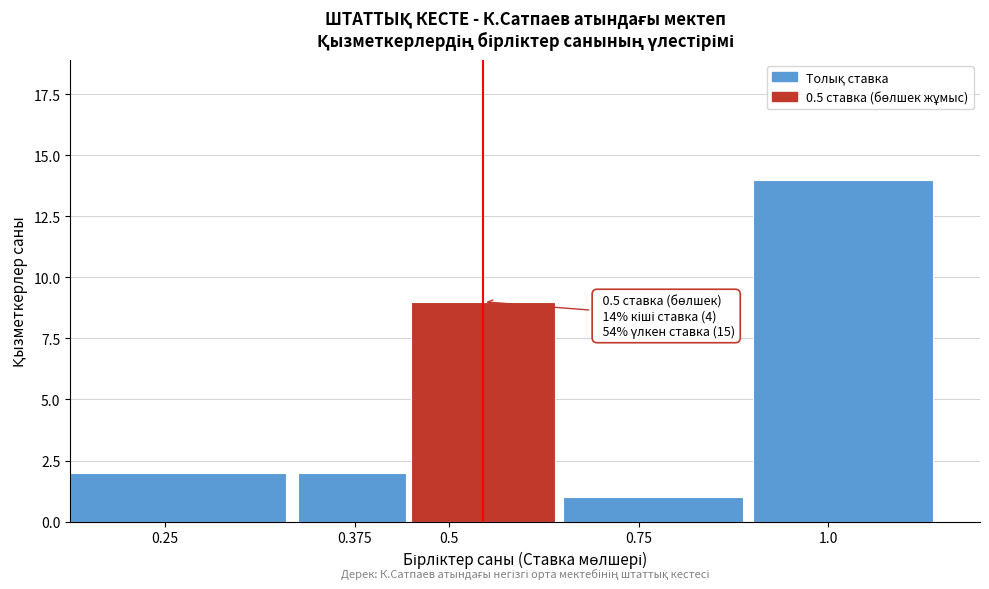

Reading left to right, what are all the values shown in this chart?

2	2	9	1	14